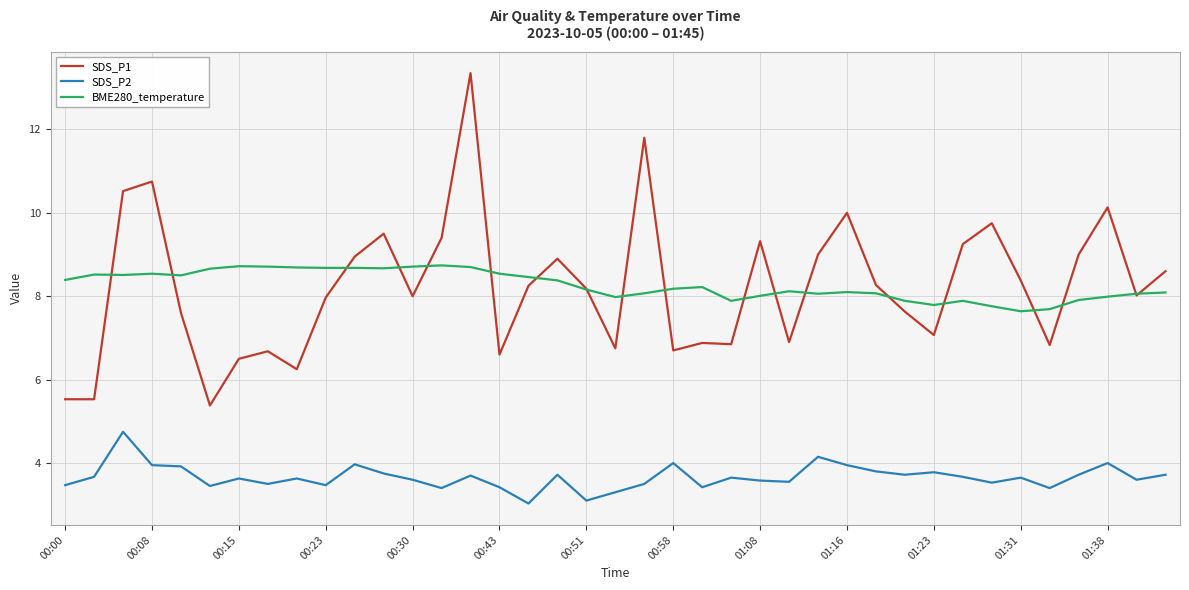

True or false: SDS_P2 and SDS_P1 cross at least once.

False